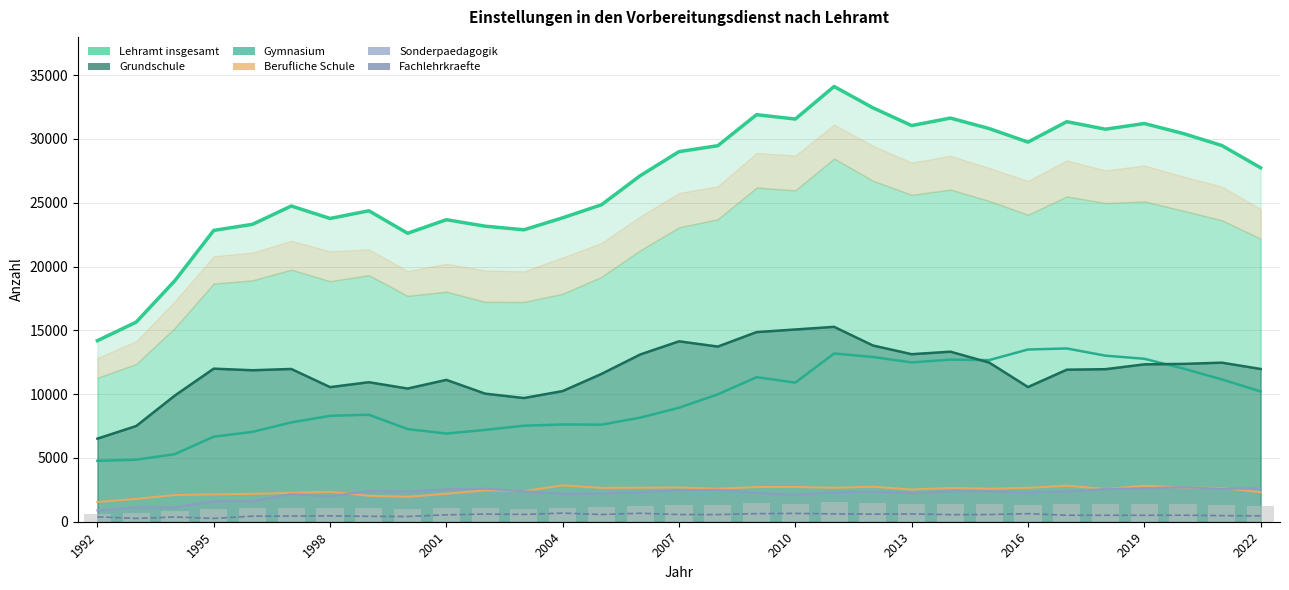

How many groups of bars are there?

31